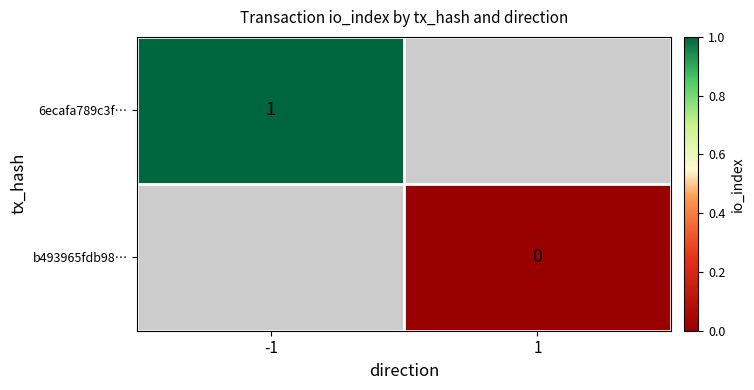

At which category does the chart reach its peak across all series?

-1